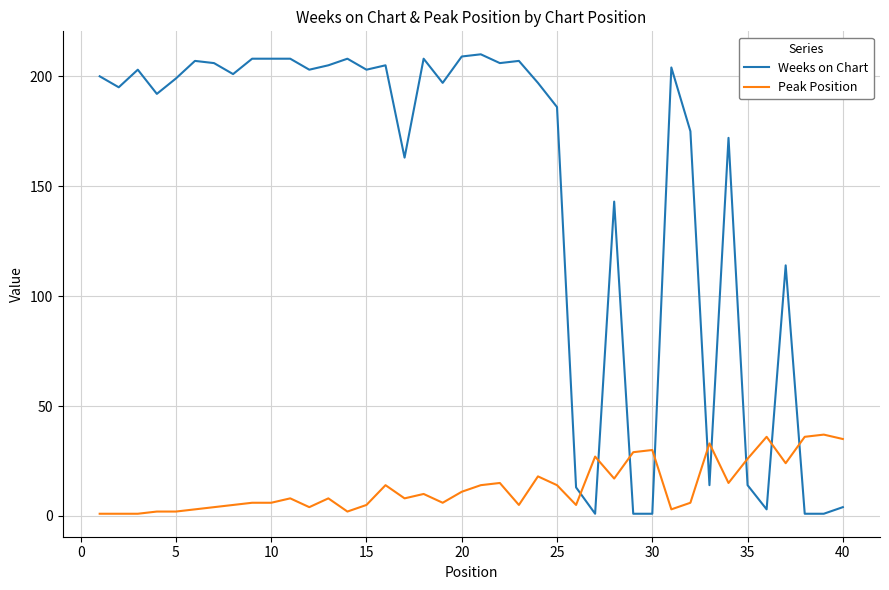

True or false: Peak Position and Weeks on Chart cross at least once.

True